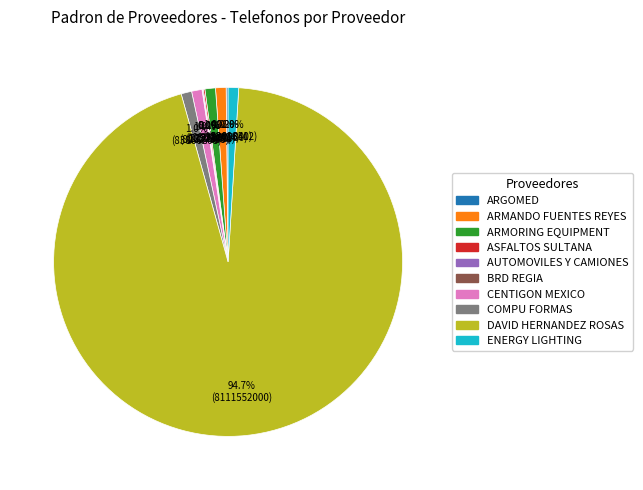

What is the largest slice in the pie chart?

DAVID HERNANDEZ ROSAS